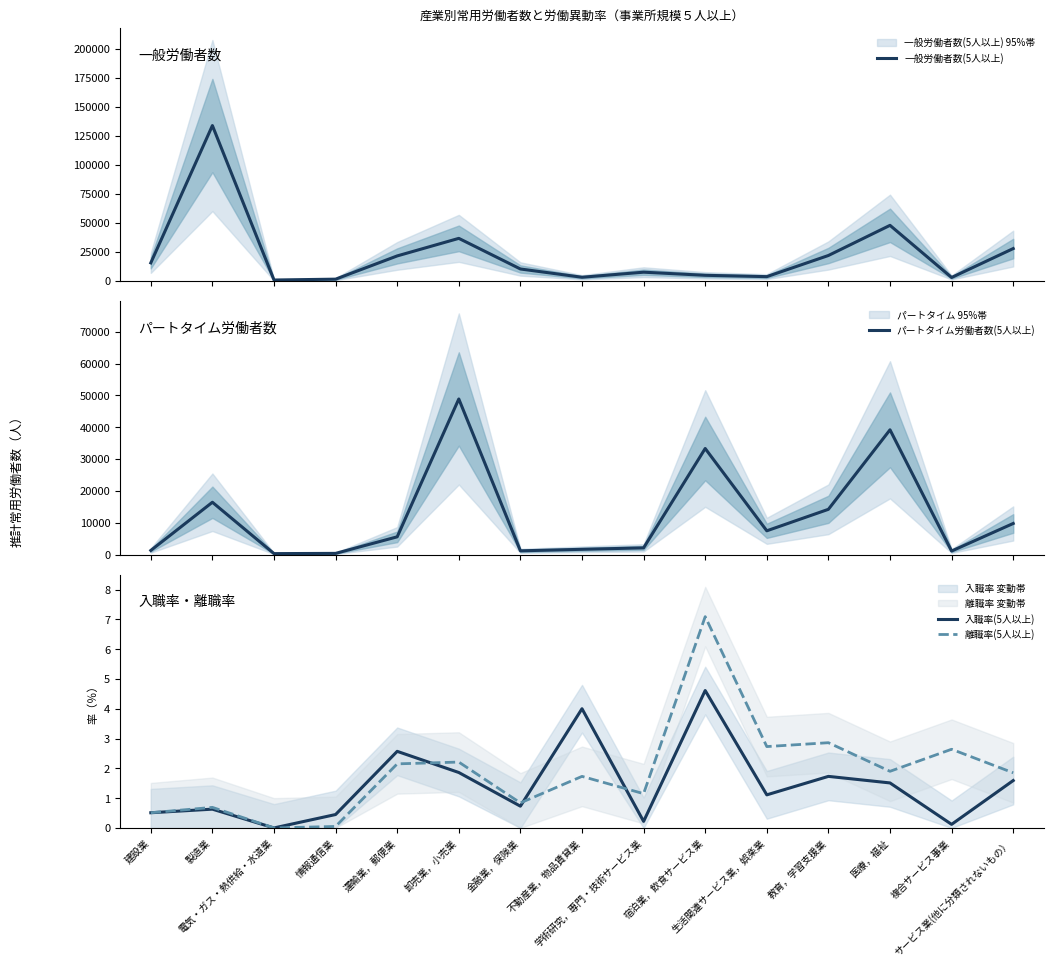

Is it true that 一般労働者数(5人以上) equals 28038.0 at サービス業(他に分類されないもの）?

True